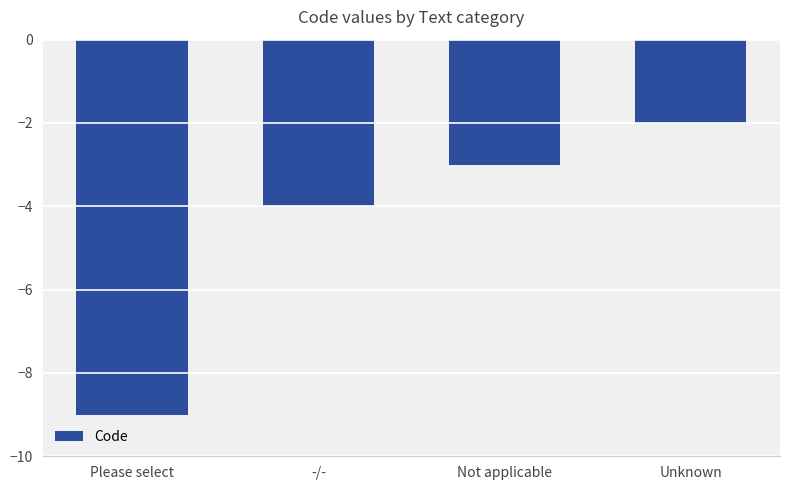

Rank the categories by value from lowest to highest.

Please select, -/-, Not applicable, Unknown